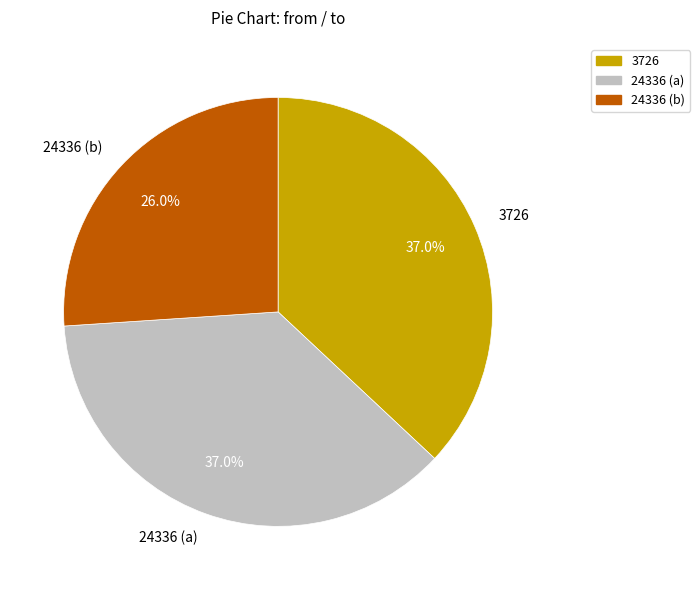

Which has a higher value, 24336 (b) or 3726?

3726